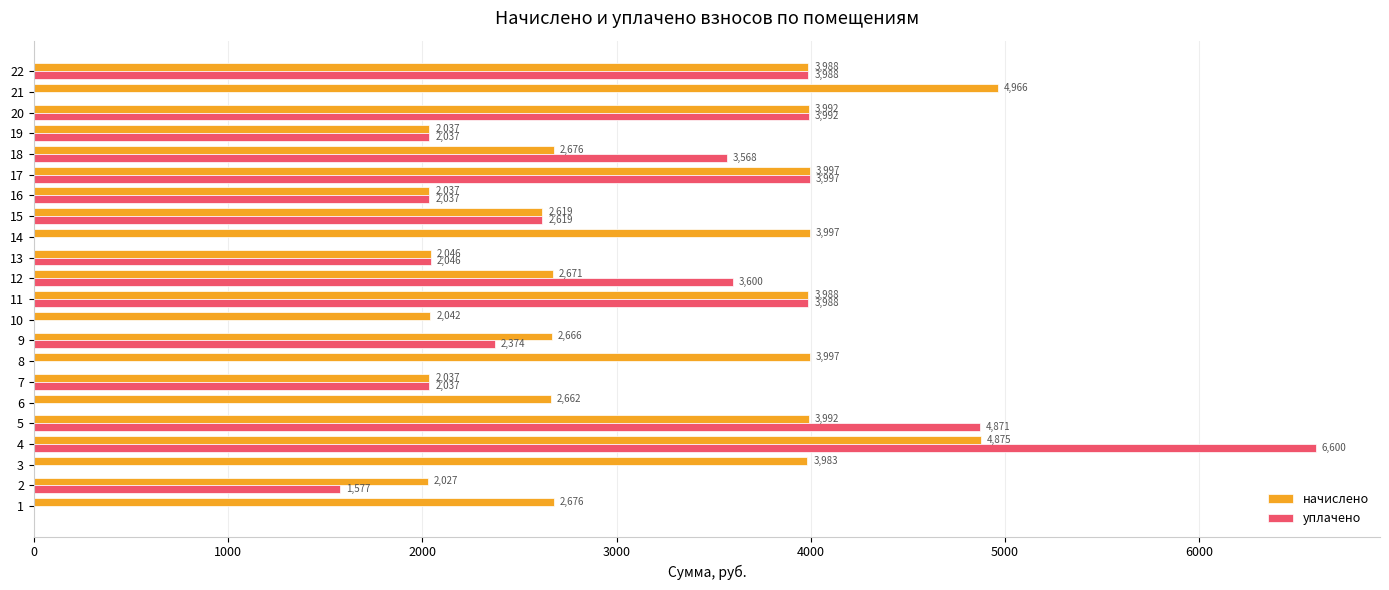

What is the maximum value shown in the chart?

6600.0